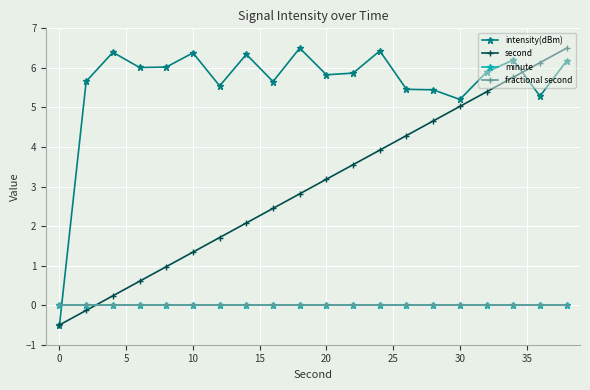

Reading left to right, what are all the values shown in this chart?

intensity(dBm): -0.5	5.7	6.4	6.0	6.0	6.4	5.5	6.3	5.7	6.5	5.8	5.9	6.4	5.5	5.4	5.2	5.9	6.2	5.3	6.2
second: -0.5	-0.1	0.2	0.6	1.0	1.3	1.7	2.1	2.4	2.8	3.2	3.6	3.9	4.3	4.7	5.0	5.4	5.8	6.1	6.5
minute: 0.0	0.0	0.0	0.0	0.0	0.0	0.0	0.0	0.0	0.0	0.0	0.0	0.0	0.0	0.0	0.0	0.0	0.0	0.0	0.0
fractional second: 0.0	0.0	0.0	0.0	0.0	0.0	0.0	0.0	0.0	0.0	0.0	0.0	0.0	0.0	0.0	0.0	0.0	0.0	0.0	0.0